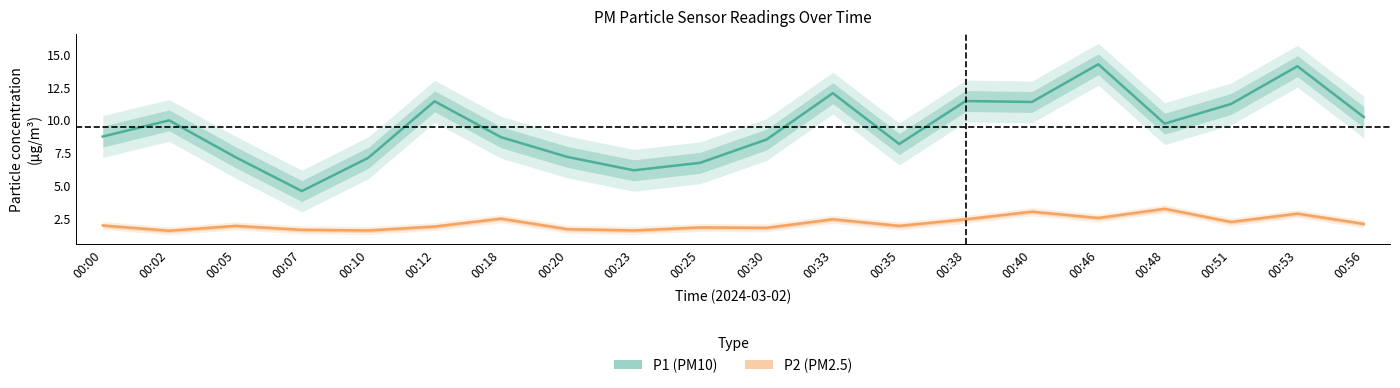

How many data points does each series have?

20